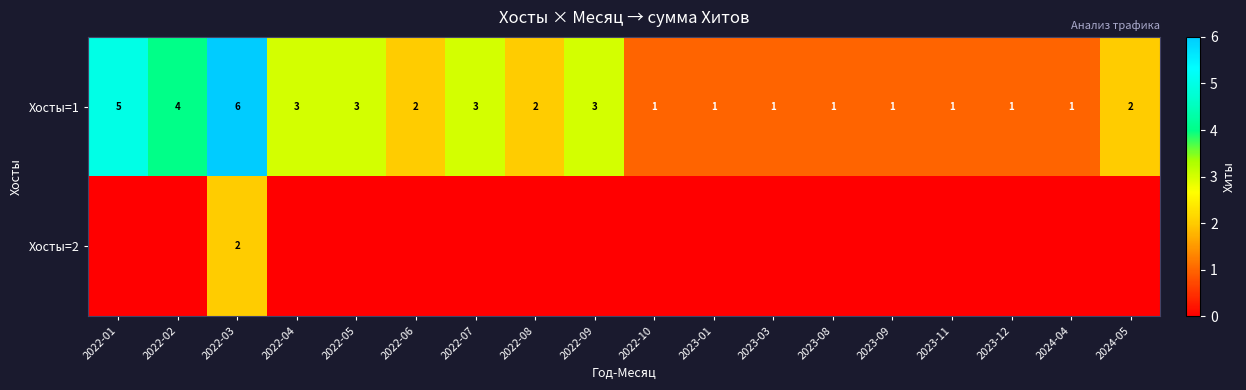

How many categories are shown in the chart?

18